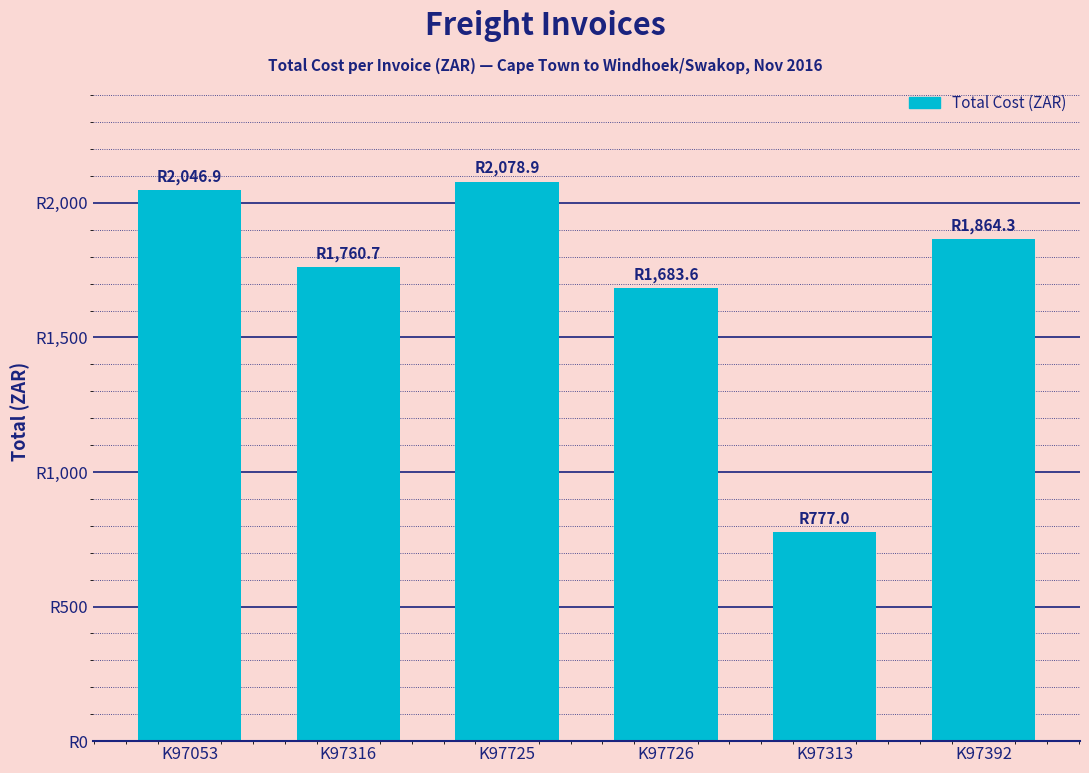

What is the smallest value displayed?

777.0